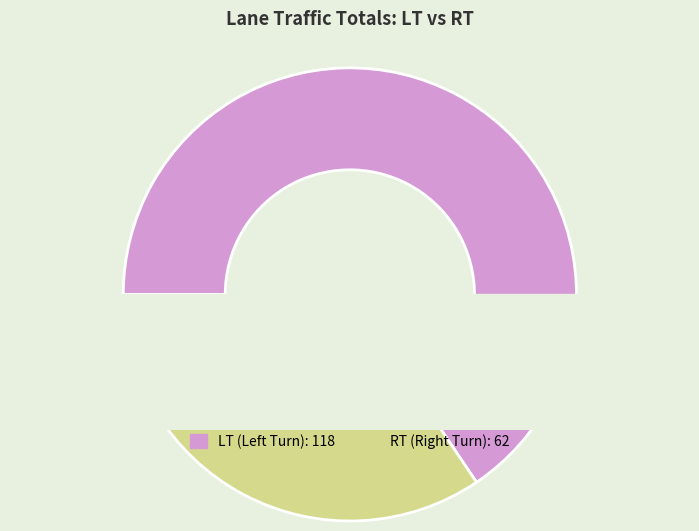

What is the smallest slice in the pie chart?

RT